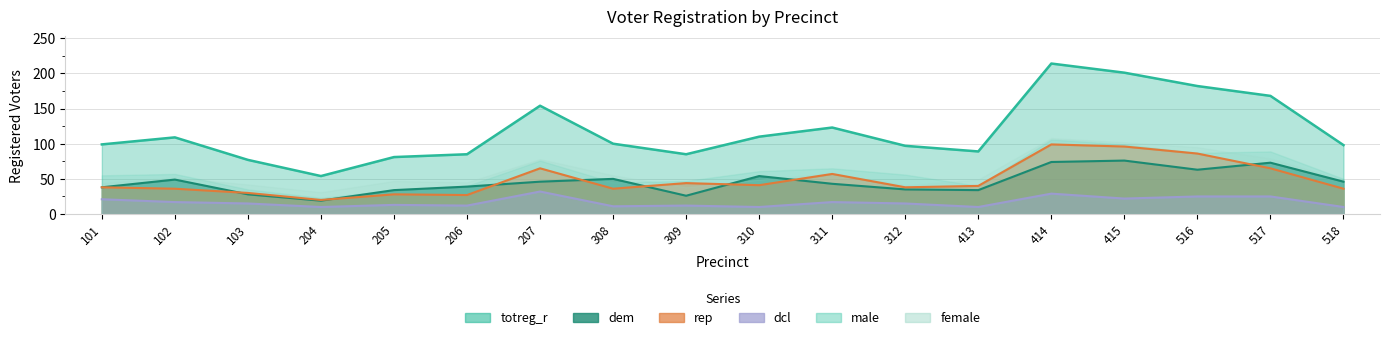

Which series changed the most between 205 and 415?

totreg_r